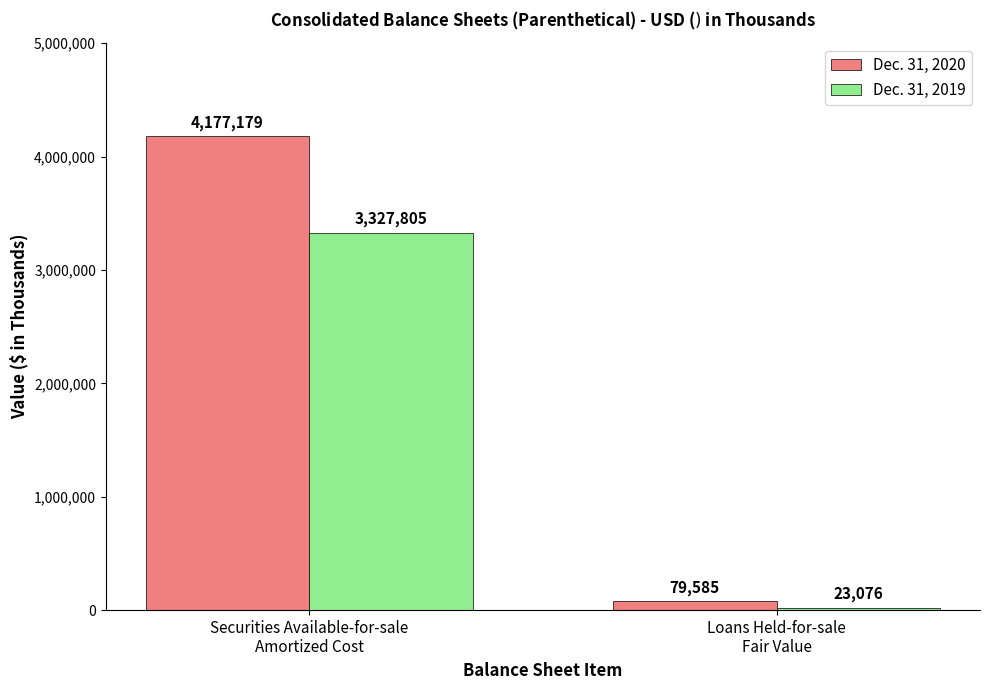

What is the difference between the Dec. 31, 2019 values at Loans Held-for-sale
Fair Value and Securities Available-for-sale
Amortized Cost?

3304729